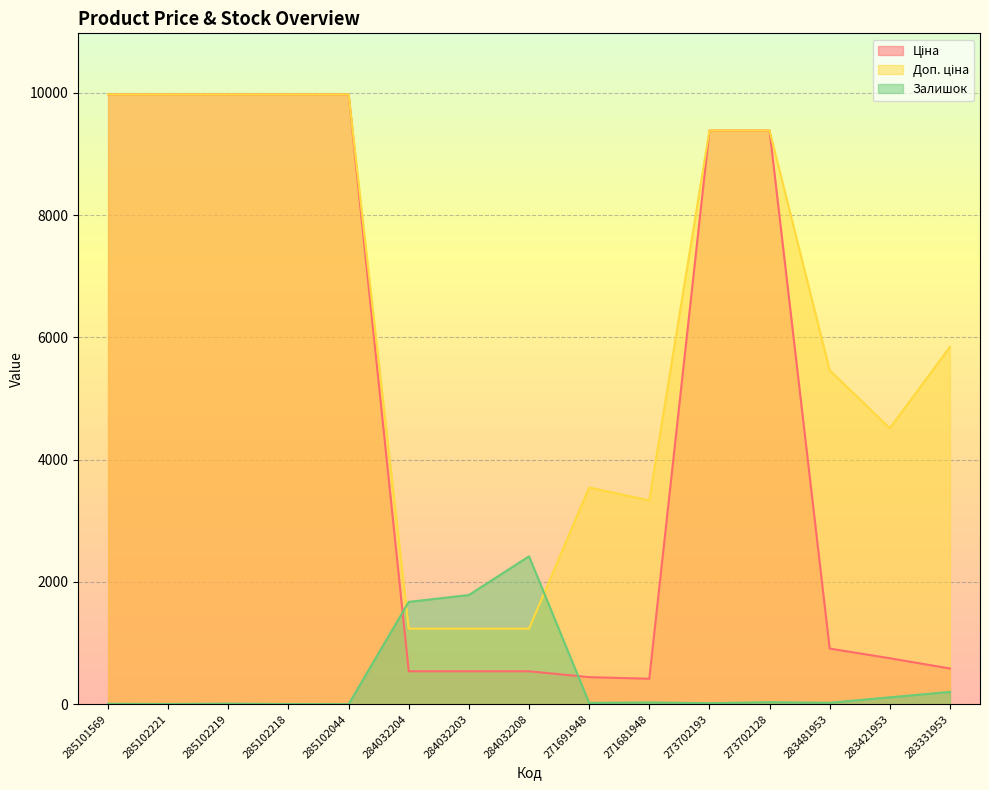

What is the approximate value of Ціна at 284032208?

539.0